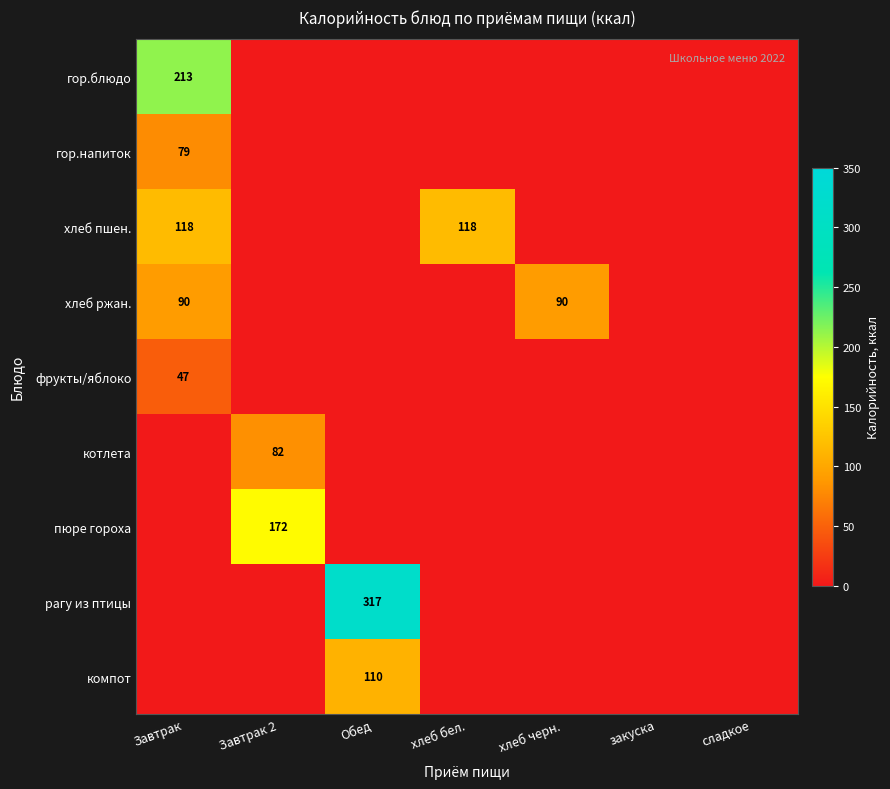

At which category does the chart reach its peak across all series?

Обед